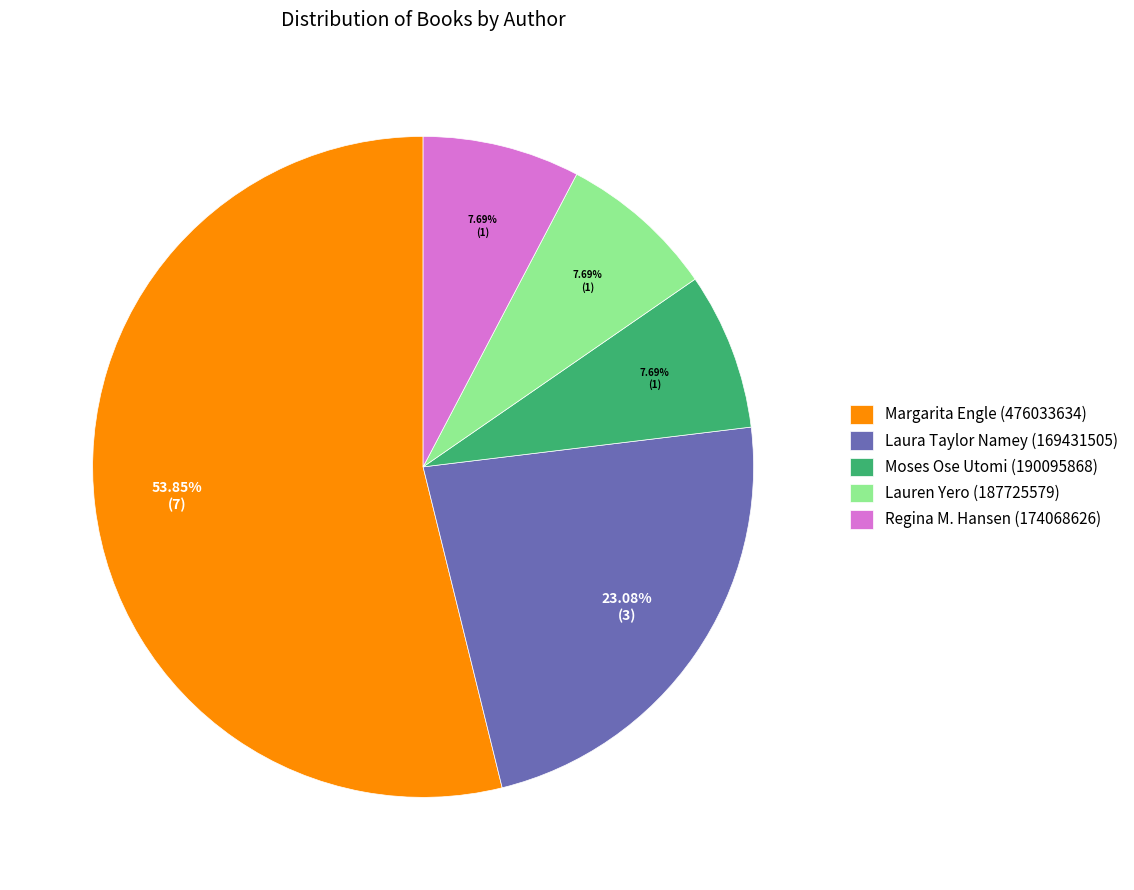

To the nearest percent, what is the difference between the largest and smallest slice percentages?

46%